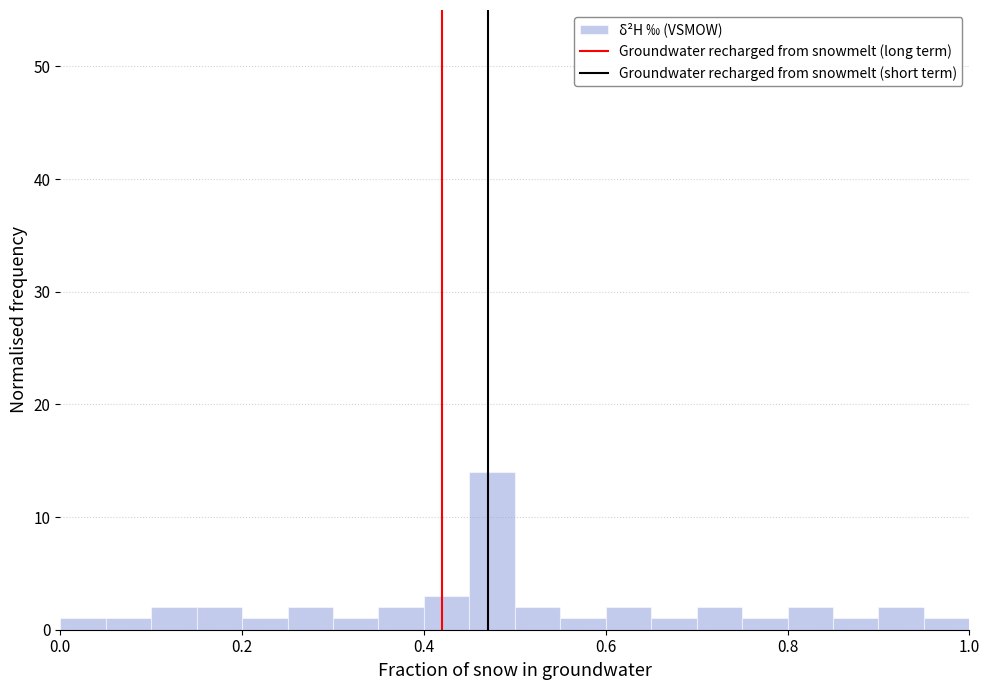

Around what value on the x-axis is the tallest bar? Give the approximate position of its centre, as read against the axis.

0.48